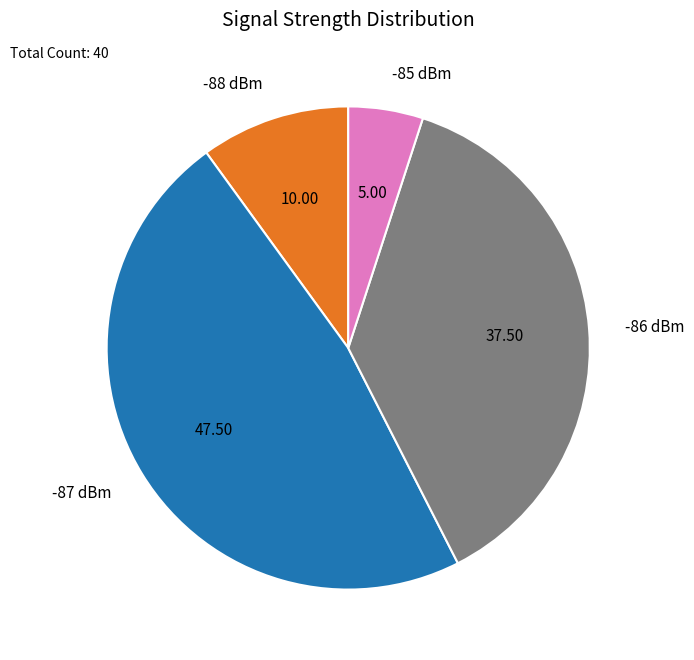

Is the sum of -88 dBm and -86 dBm greater than half?

No